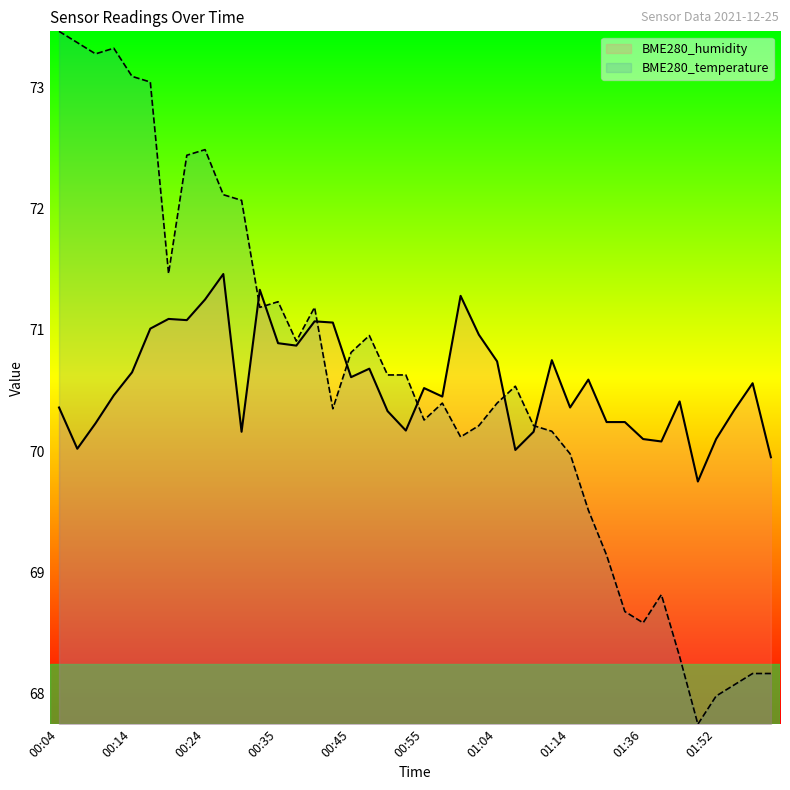

Reading left to right, extract all data points from this chart.

BME280_humidity: 70.4	70.0	70.2	70.5	70.7	71.0	71.1	71.1	71.2	71.5	70.2	71.3	70.9	70.9	71.1	71.1	70.6	70.7	70.3	70.2	70.5	70.5	71.3	71.0	70.7	70.0	70.2	70.8	70.4	70.6	70.2	70.2	70.1	70.1	70.4	69.8	70.1	70.3	70.6	70.0
BME280_temperature: 73.5	73.4	73.3	73.3	73.1	73.0	71.5	72.4	72.5	72.1	72.1	71.2	71.2	70.9	71.2	70.3	70.8	71.0	70.6	70.6	70.3	70.4	70.1	70.2	70.4	70.5	70.2	70.2	70.0	69.5	69.1	68.7	68.6	68.8	68.3	67.8	68.0	68.1	68.2	68.2